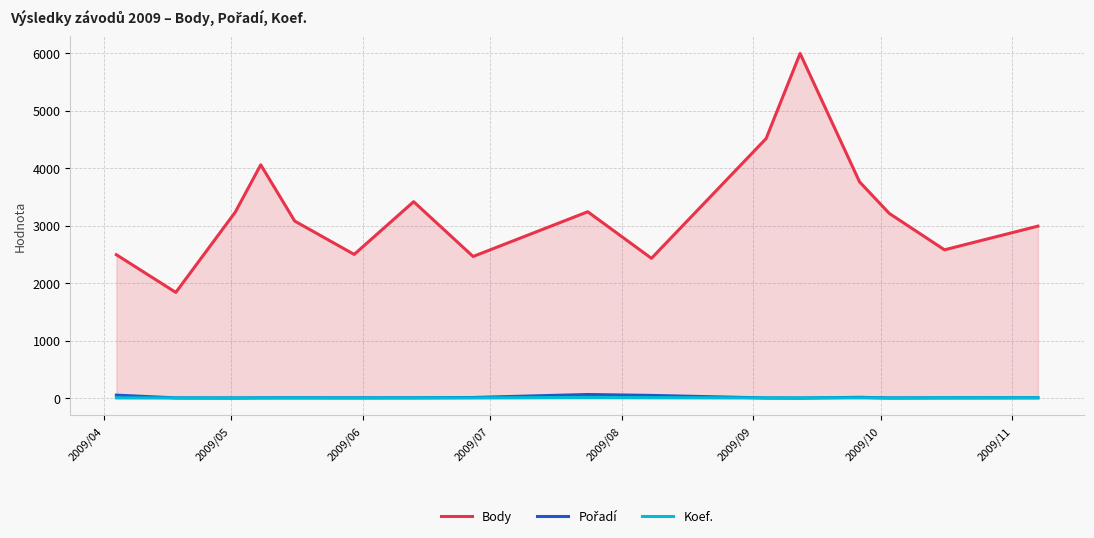

How many data points in Pořadí are above 6?

6